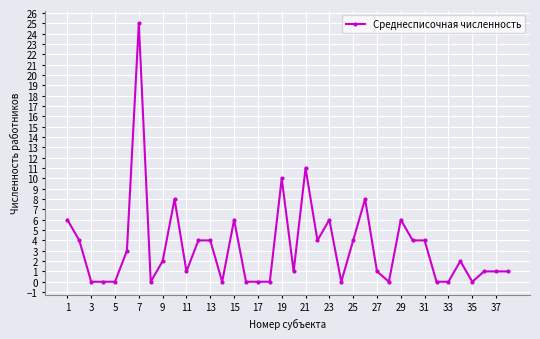

What is the maximum value shown in the chart?

25